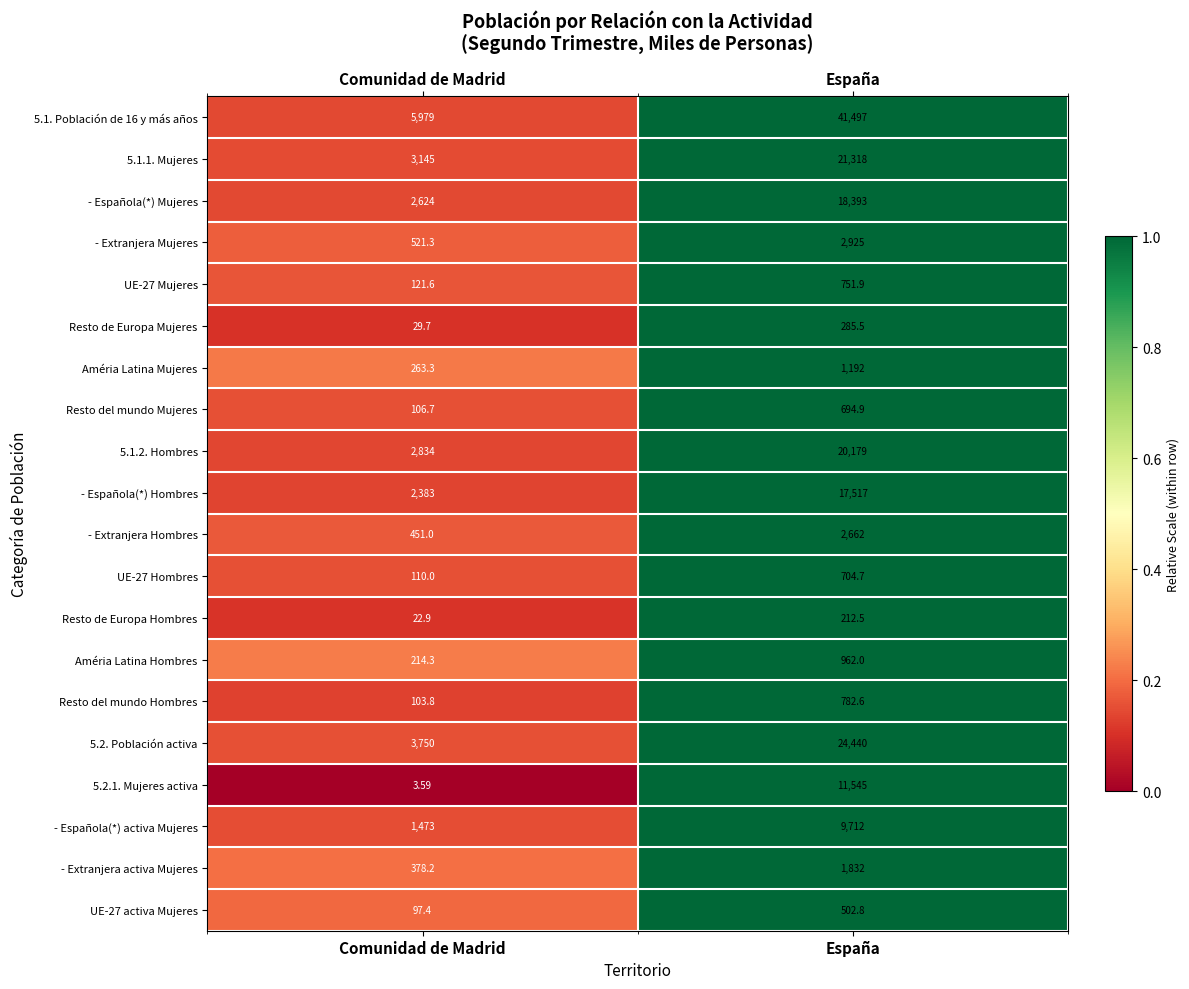

Which label corresponds to the smallest value in the chart?

Comunidad de Madrid